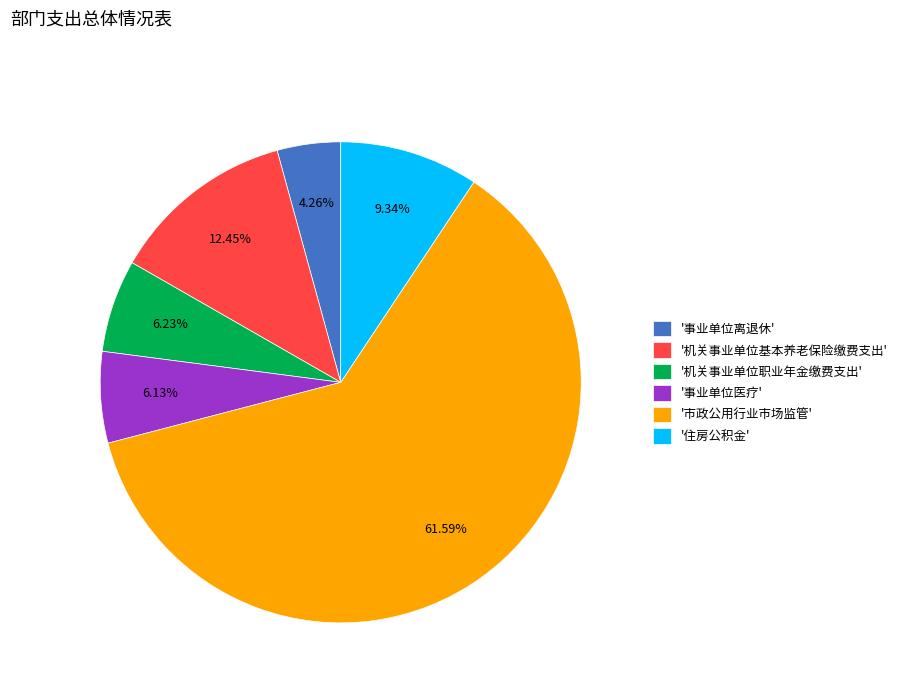

Which category has the biggest portion of the pie?

'市政公用行业市场监管'